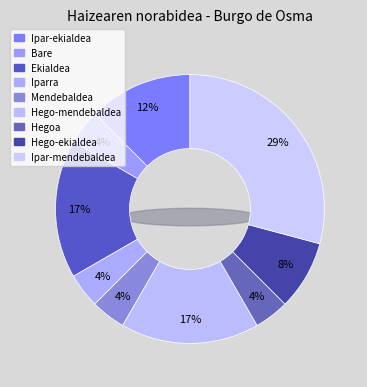

Between Ekialdea and Iparra, which is larger?

Ekialdea